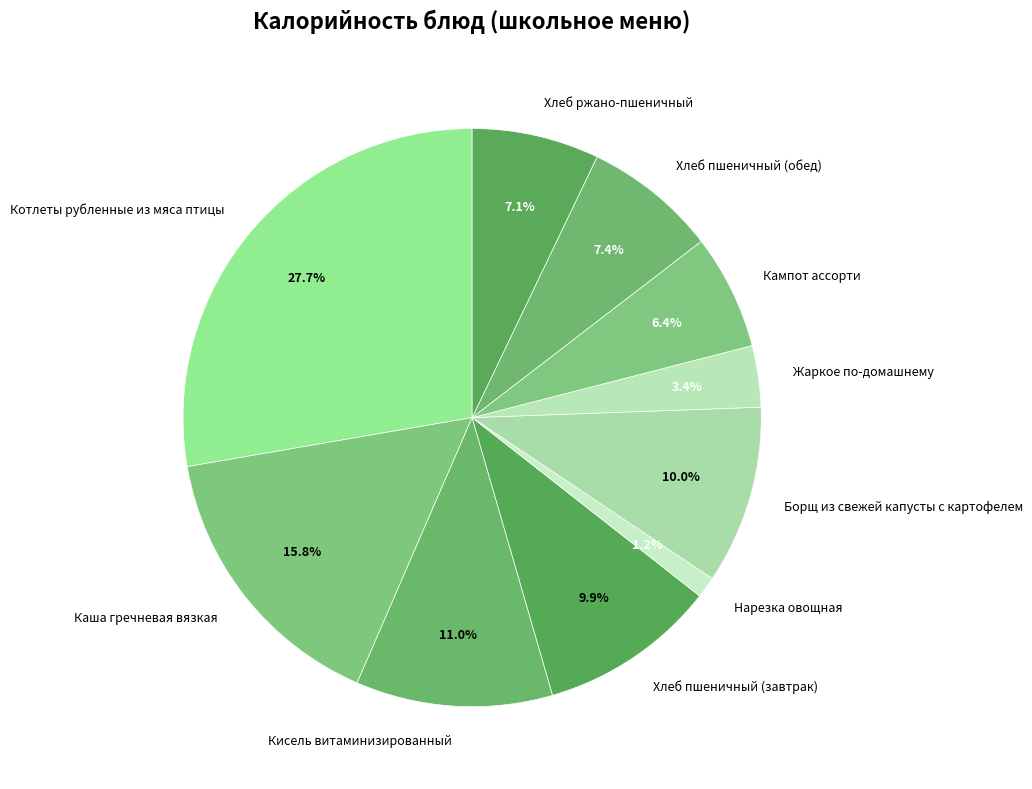

Does Кисель витаминизированный account for over 50% of the chart?

No